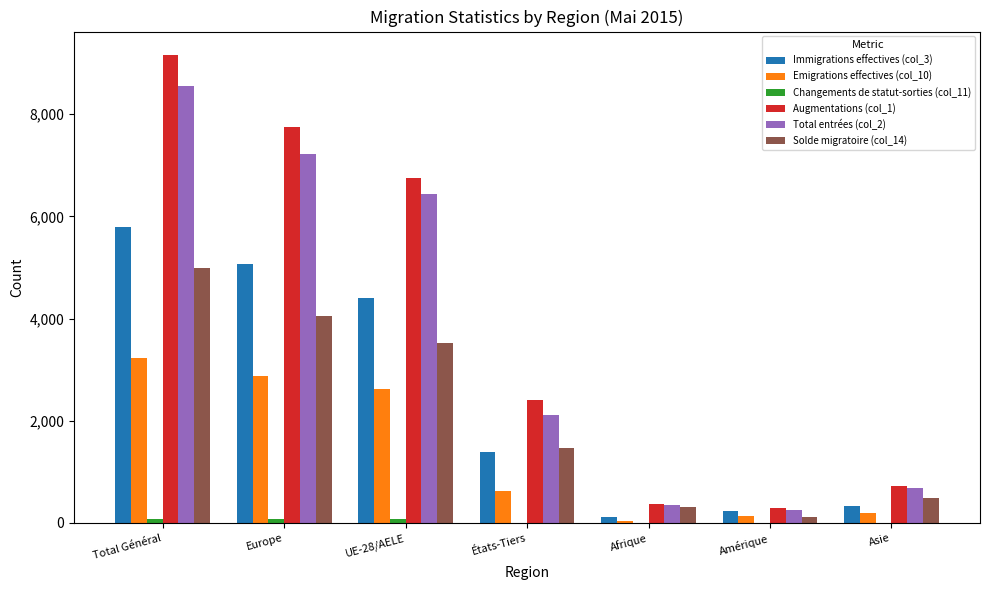

At which category is the sum across all series the highest?

Total Général